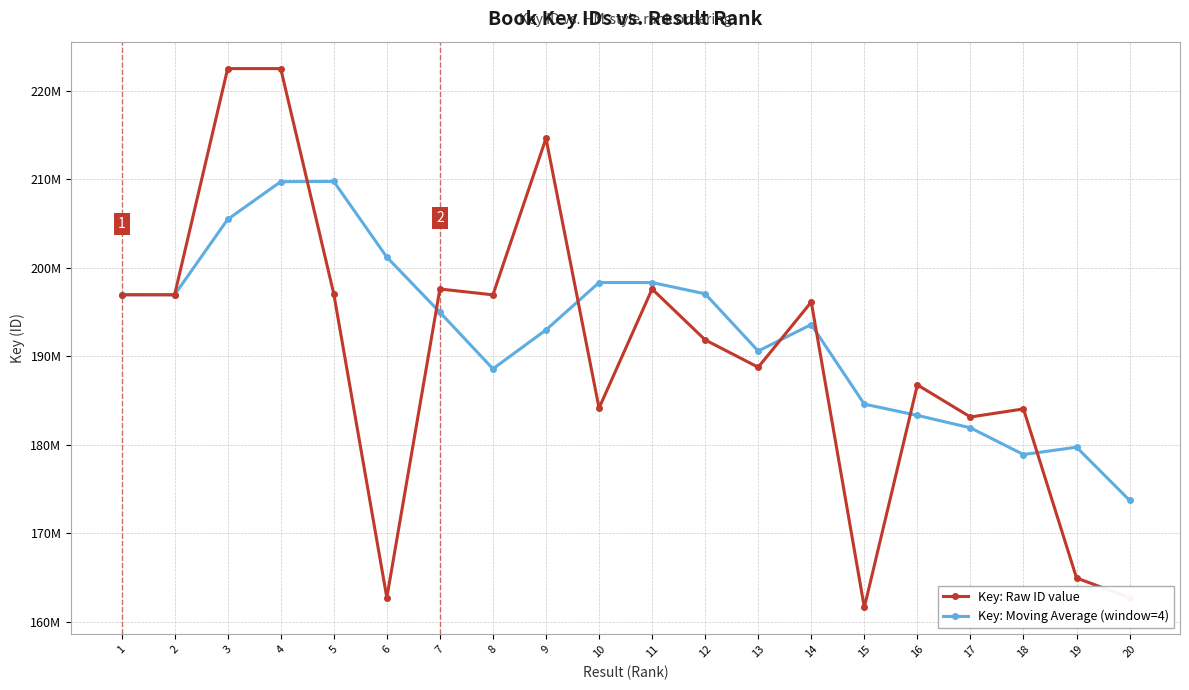

Which series has the largest range (max minus min)?

Key: Raw ID value